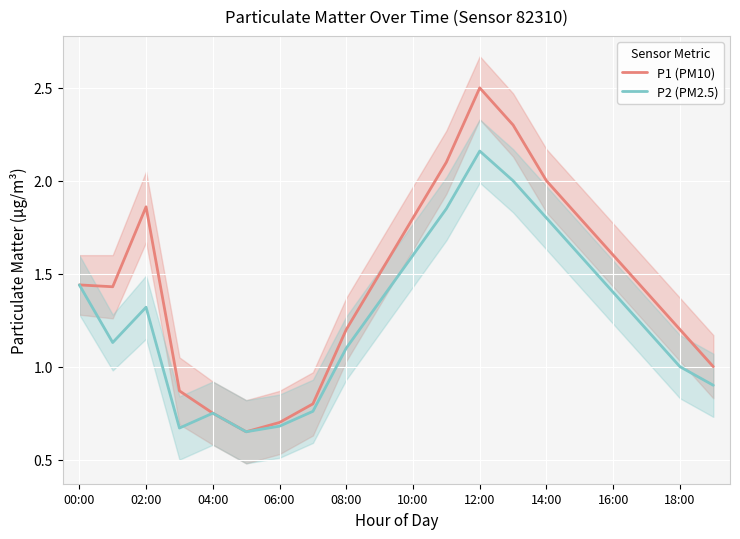

What is the difference between the highest and lowest values at 19?

0.1